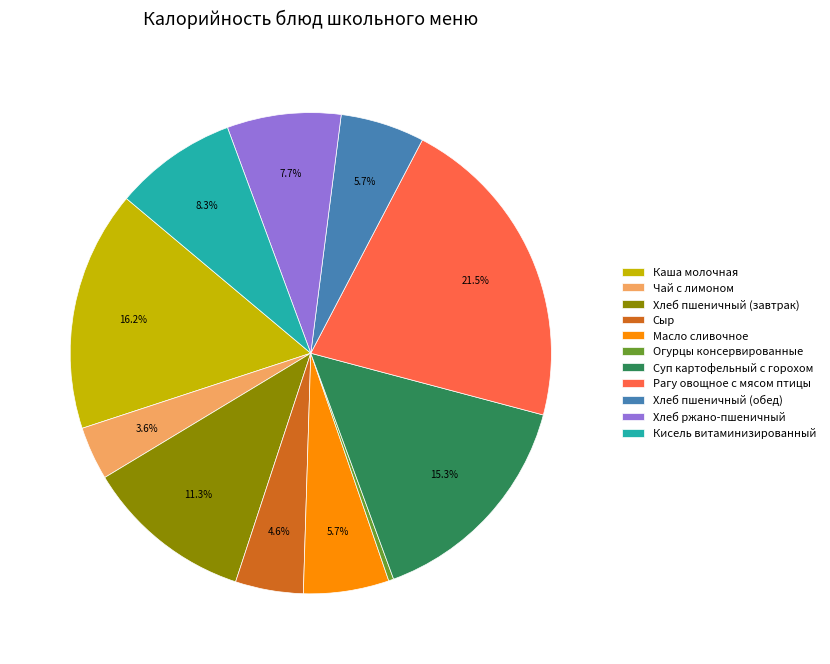

Is there any slice that represents more than half of the pie?

No